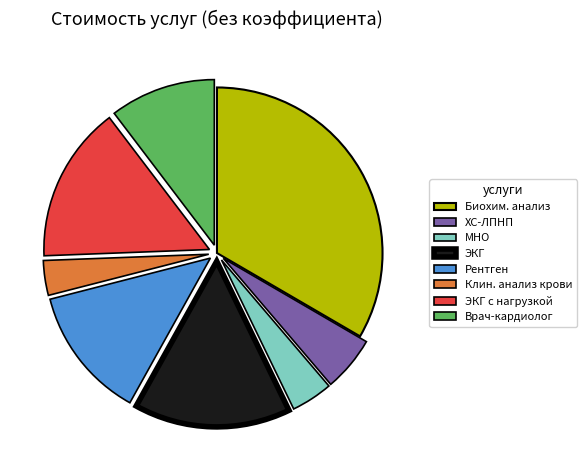

The Врач-кардиолог slice represents 10% of the pie. True or false?

True